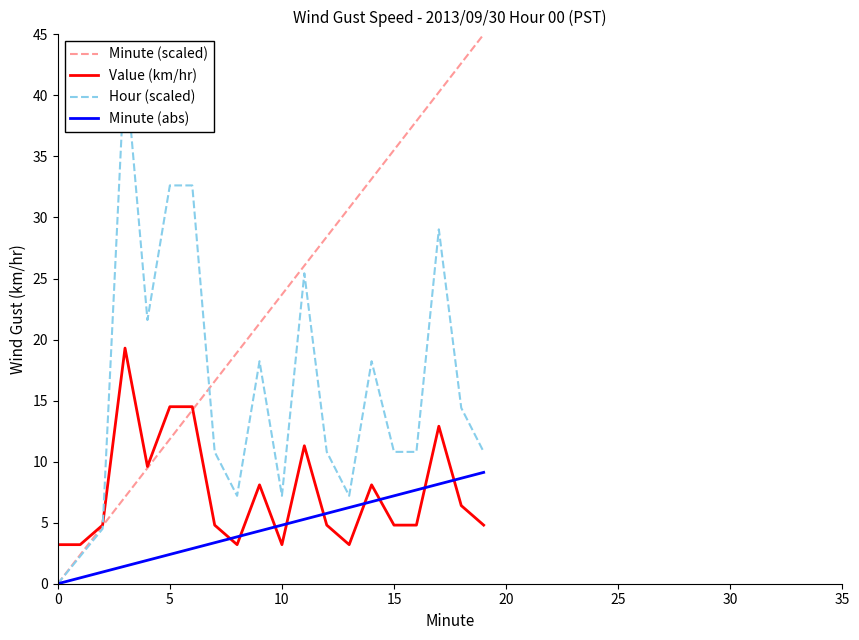

At how many categories does at least one series exceed 29?

10